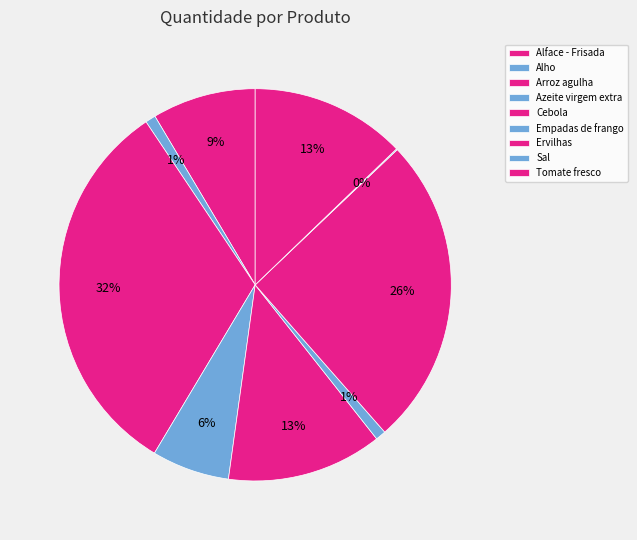

Is the sum of Cebola and Alho greater than half?

No